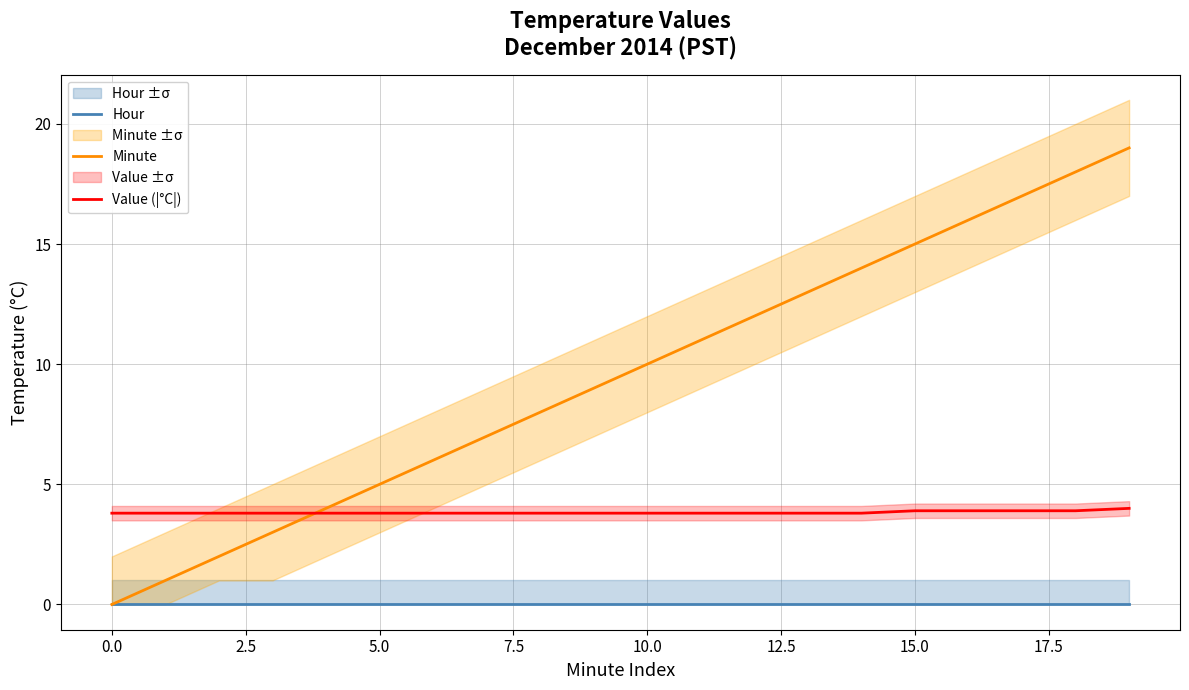

True or false: Value (|°C|) and Hour intersect in this chart.

False